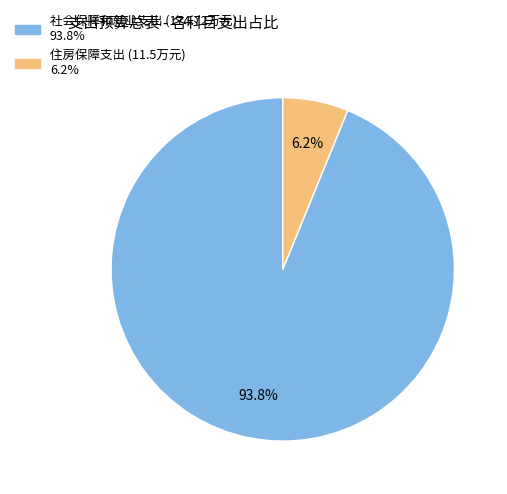

What is the ratio of the value at 住房保障支出 to the value at 社会保障和就业支出?

0.1